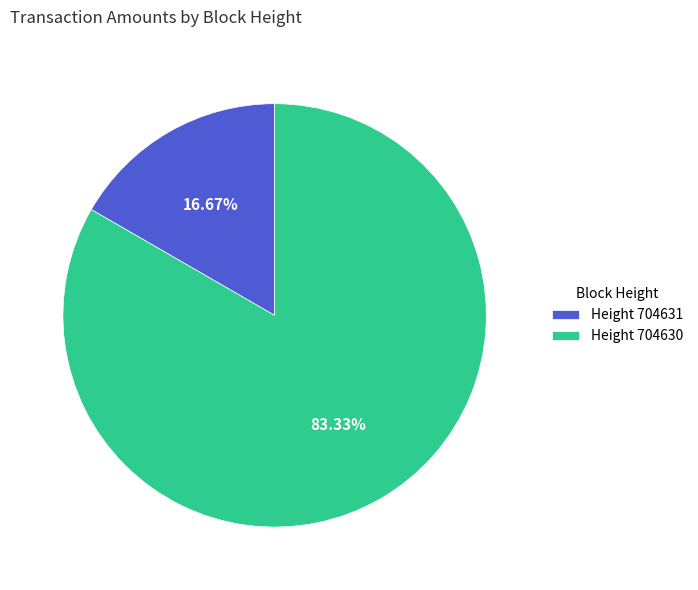

What is the majority slice?

Height 704630